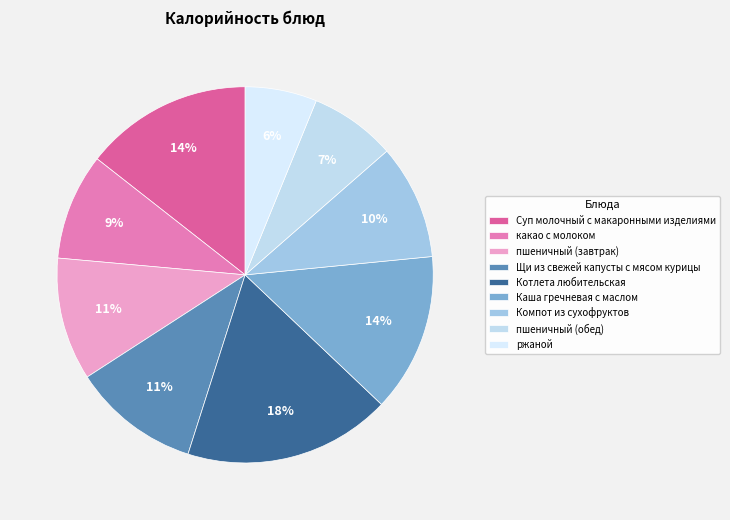

Rank the categories by value from lowest to highest.

ржаной, пшеничный (обед), какао с молоком, Компот из сухофруктов, пшеничный (завтрак), Щи из свежей капусты с мясом курицы, Каша гречневая с маслом, Суп молочный с макаронными изделиями, Котлета любительская